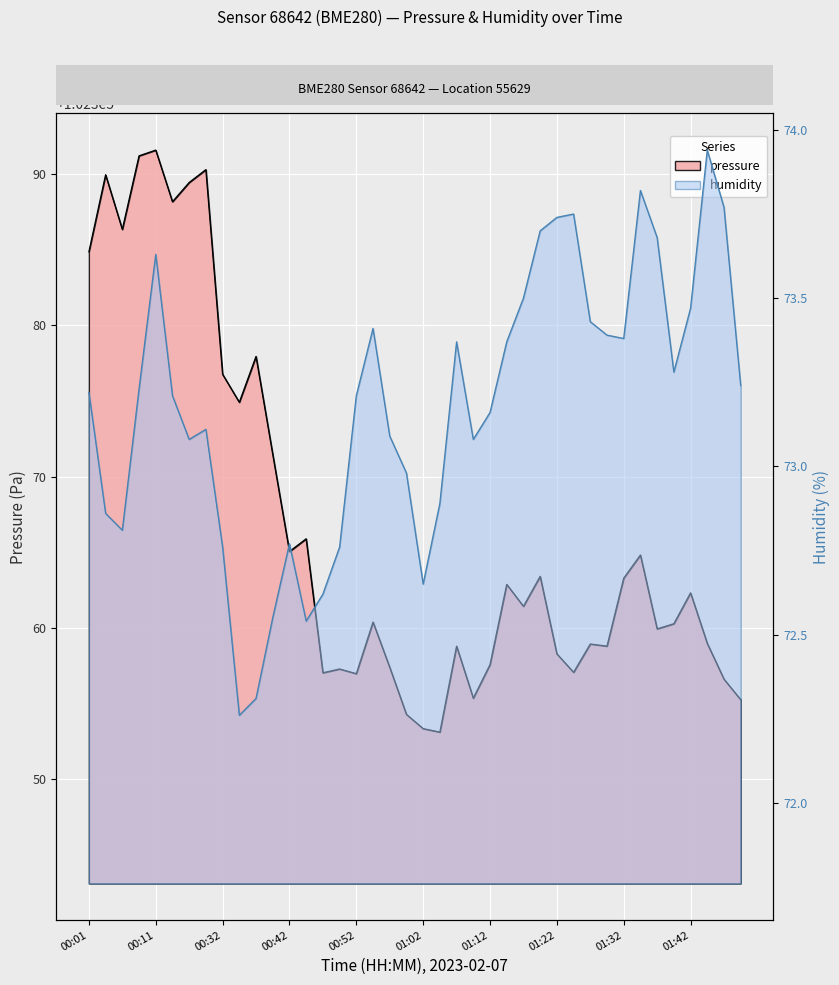

Does the chart display data point markers on the line(s)?

No